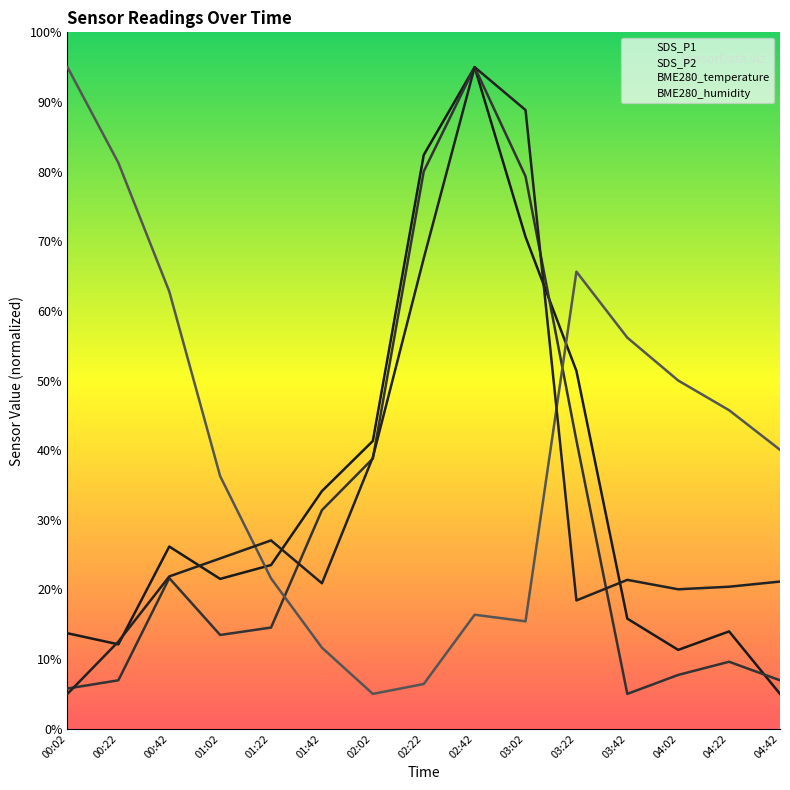

What is the sum of the BME280_temperature values at 04:22 and 03:42?

101.9